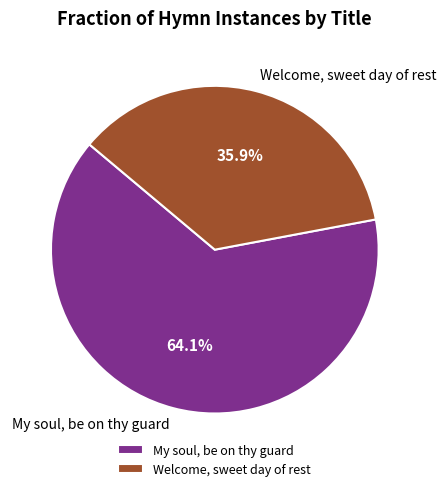

The My soul, be on thy guard slice represents 55% of the pie. True or false?

False